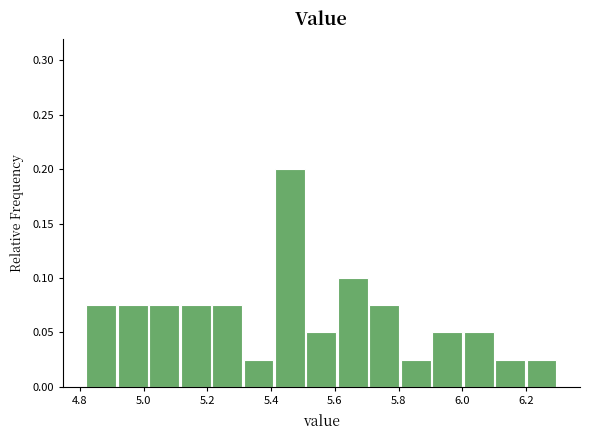

Reading left to right, list every bar in this chart as the range it spans on the x-axis followed by its height. Neither the bar edges nor the heights are printed on the chart, so give them approximately, as read against the axes.

4.82 to 4.92: 0.075
4.92 to 5.02: 0.075
5.02 to 5.12: 0.075
5.12 to 5.22: 0.075
5.22 to 5.32: 0.075
5.32 to 5.42: 0.025
5.42 to 5.52: 0.200
5.52 to 5.60: 0.050
5.60 to 5.70: 0.100
5.70 to 5.80: 0.075
5.80 to 5.90: 0.025
5.90 to 6.00: 0.050
6.00 to 6.10: 0.050
6.10 to 6.20: 0.025
6.20 to 6.30: 0.025